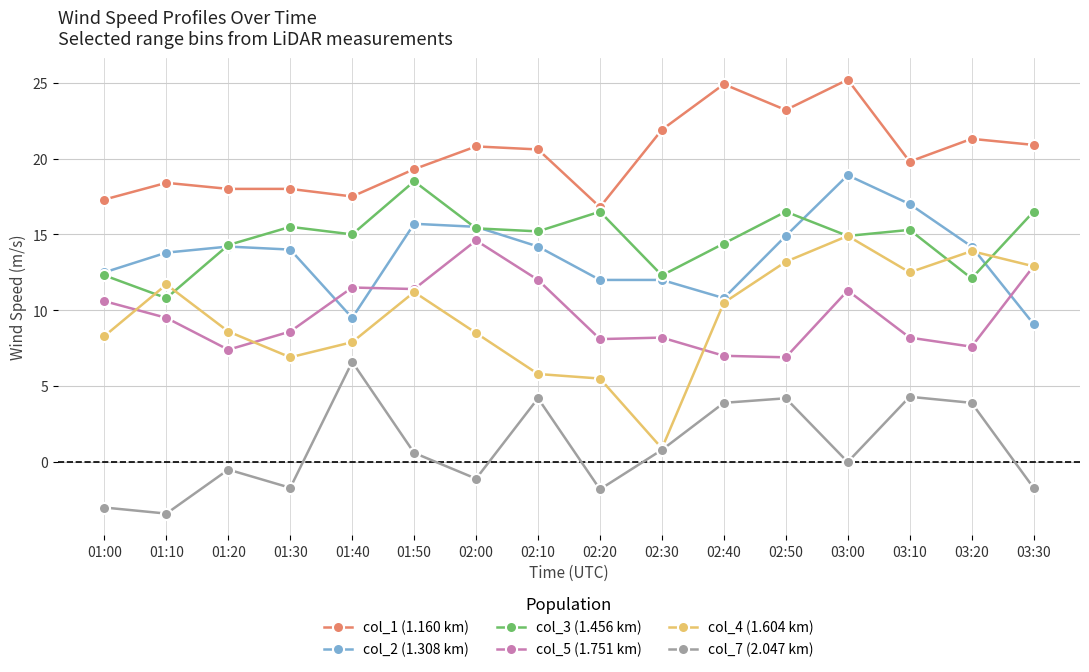

What is the maximum value shown in the chart?

25.2